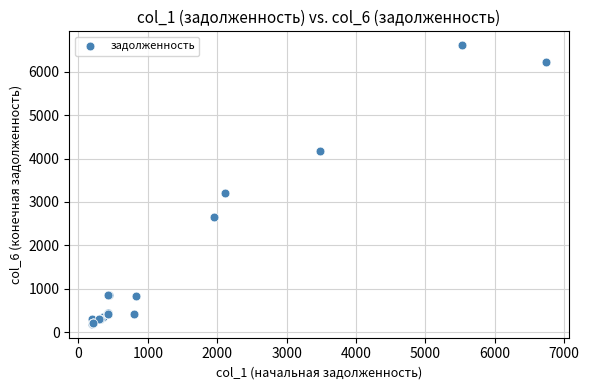

What Y value in the scatter plot is closest to 3402?

3214.4